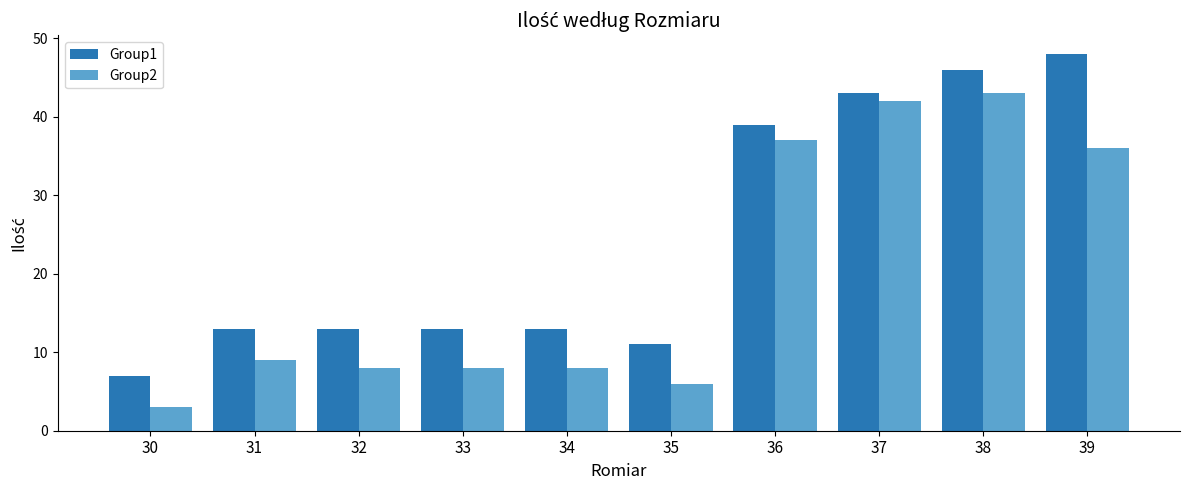

Is it true that Group1 equals 11 at 35?

True